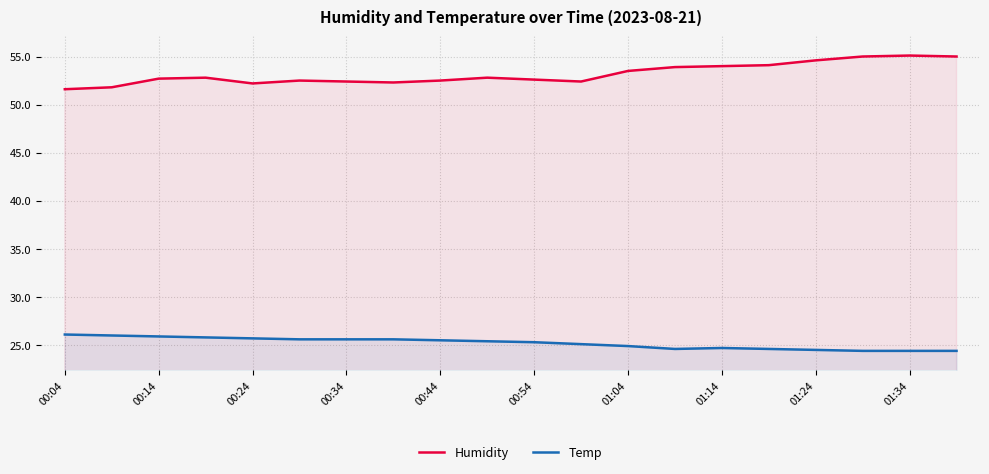

Is the value of Humidity at 01:34 greater than the value of Temp at 00:04?

Yes